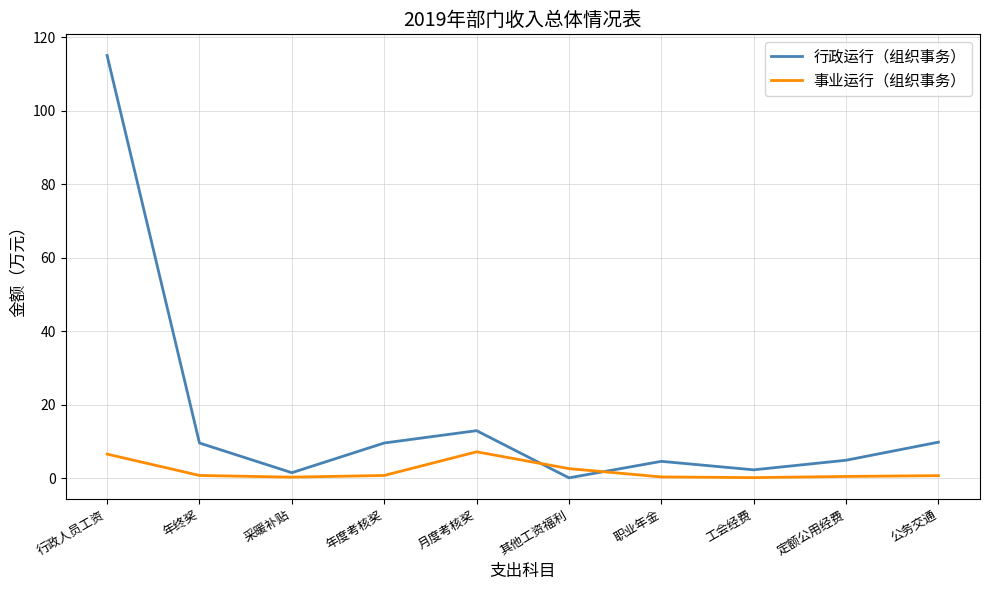

What is the sum of the 事业运行（组织事务） values at 工会经费 and 月度考核奖?

7.4